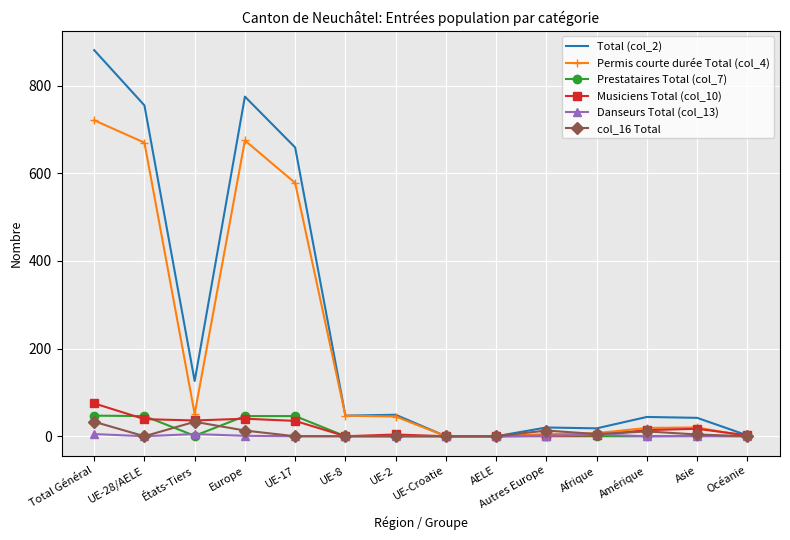

Is the value of Permis courte durée Total (col_4) at Europe greater than the value of Total (col_2) at Asie?

Yes